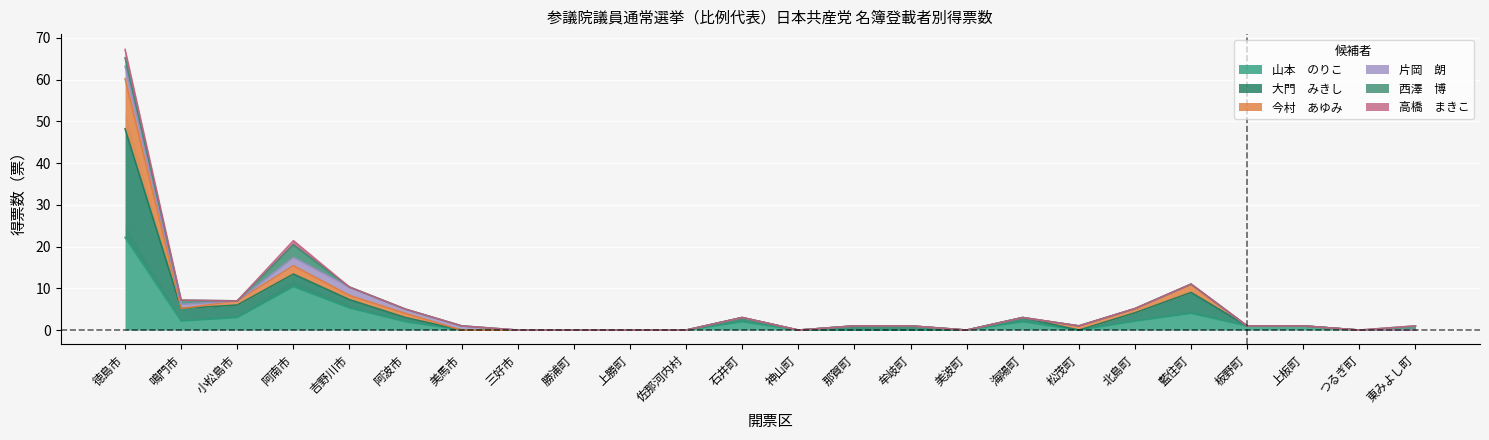

True or false: 大門　みきし has a value of 23.9 at 阿南市.

False